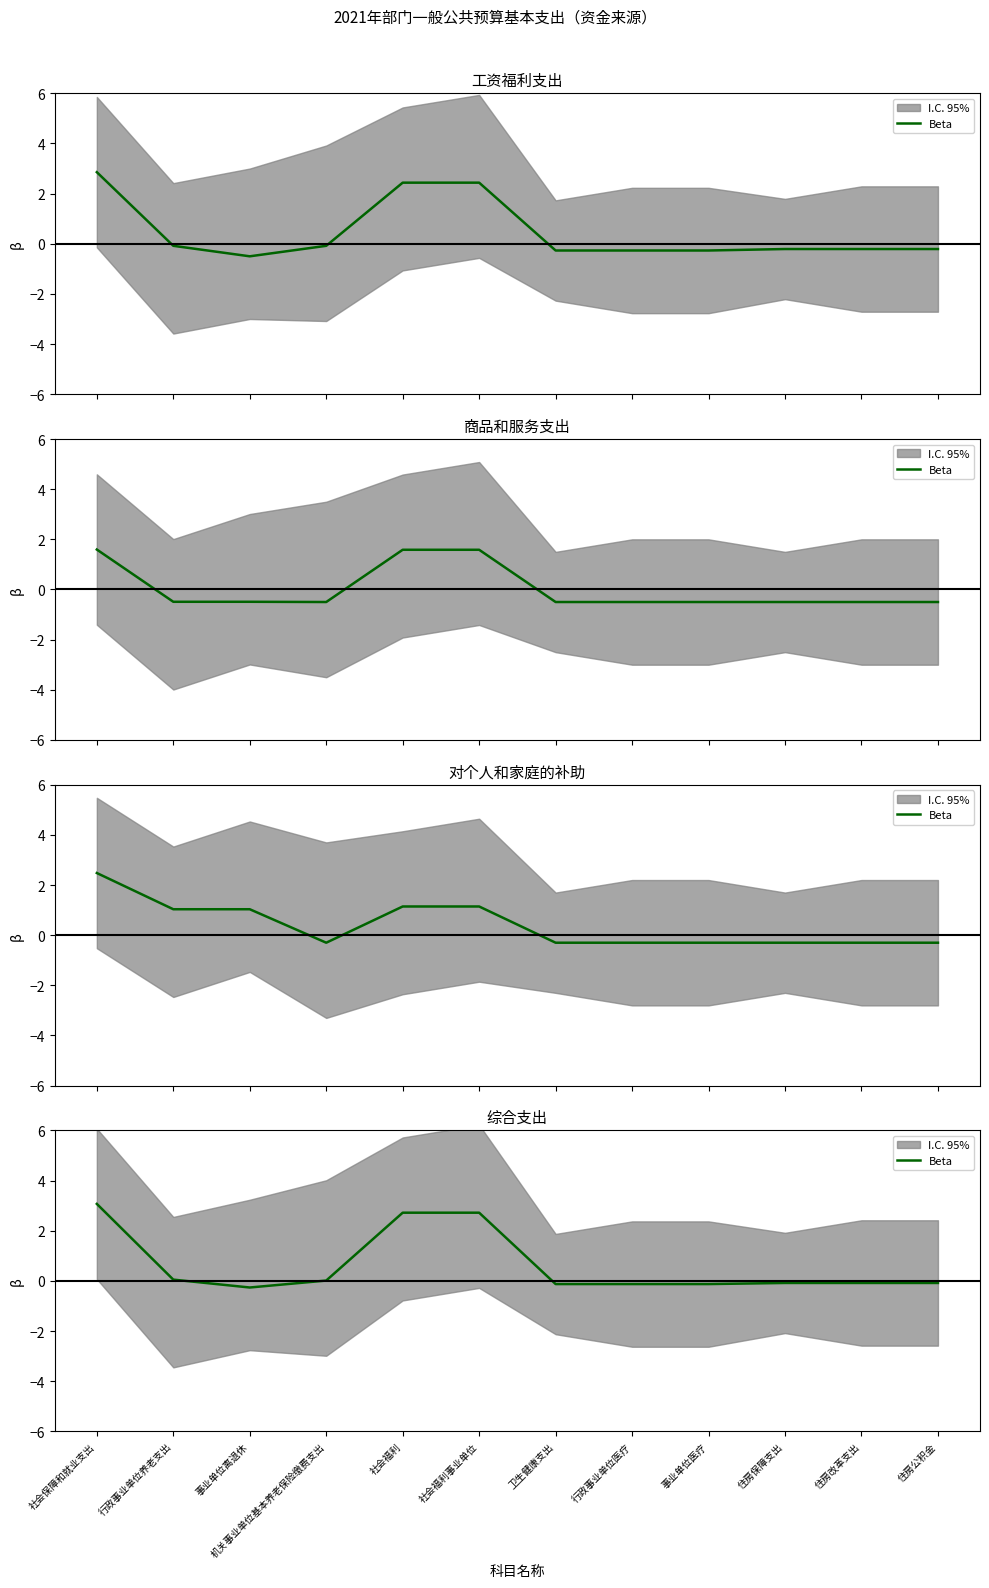

Which category has the highest value across all series?

社会保障和就业支出